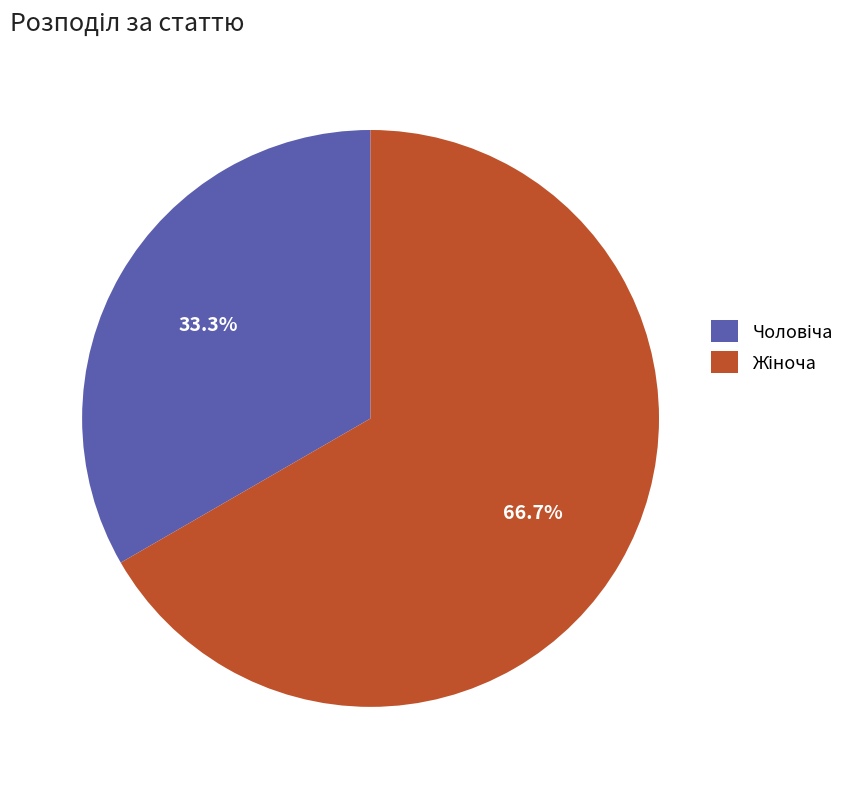

Is there a majority slice in this chart?

Yes